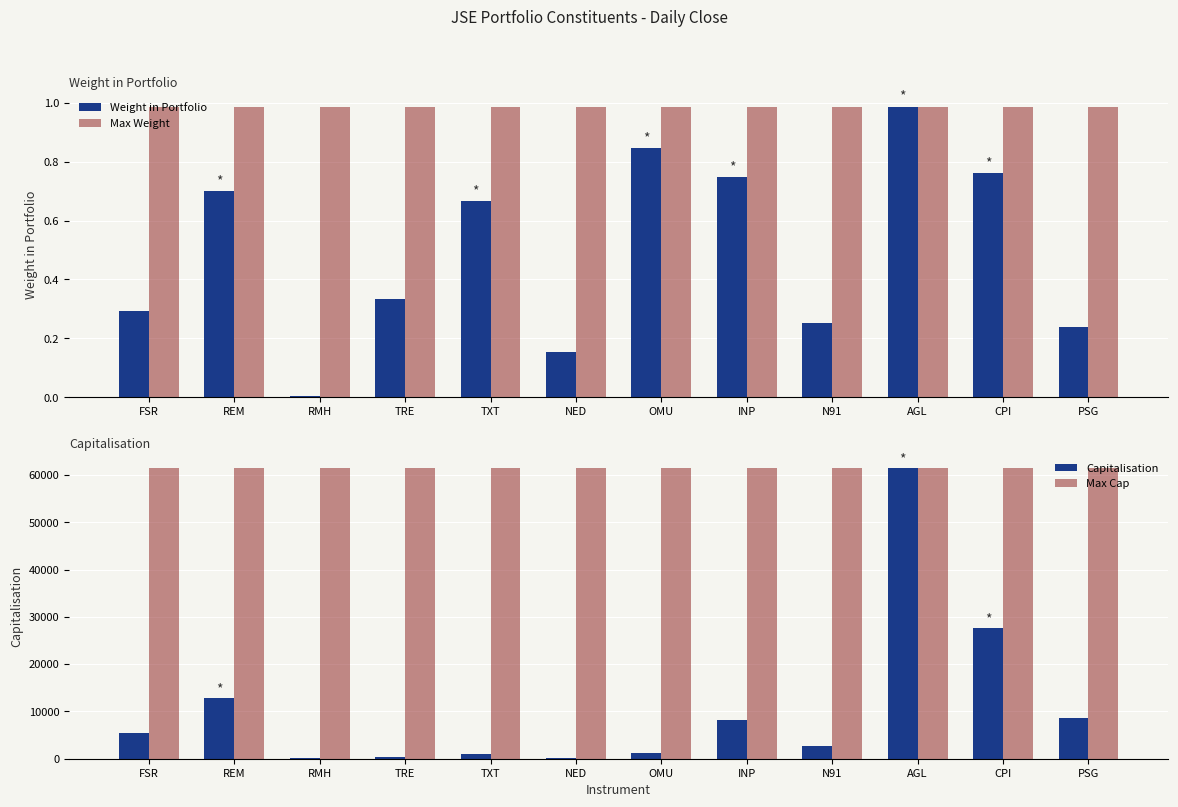

How many bars are there in total?

48